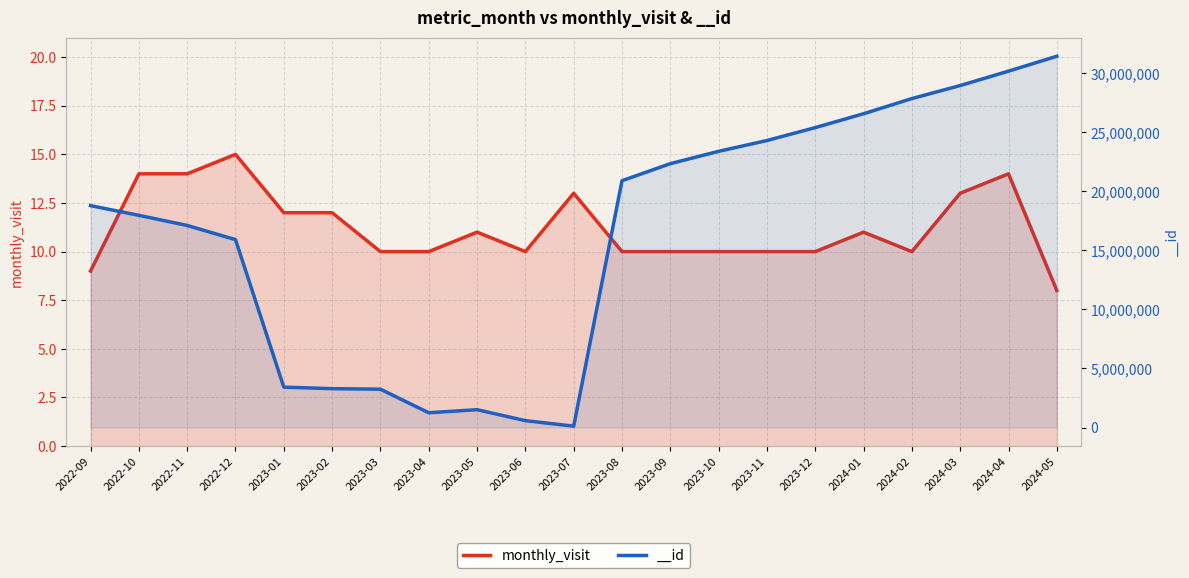

Reading left to right, transcribe all the data shown in this chart.

2022-09=9	2022-10=14	2022-11=14	2022-12=15	2023-01=12	2023-02=12	2023-03=10	2023-04=10	2023-05=11	2023-06=10	2023-07=13	2023-08=10	2023-09=10	2023-10=10	2023-11=10	2023-12=10	2024-01=11	2024-02=10	2024-03=13	2024-04=14	2024-05=8